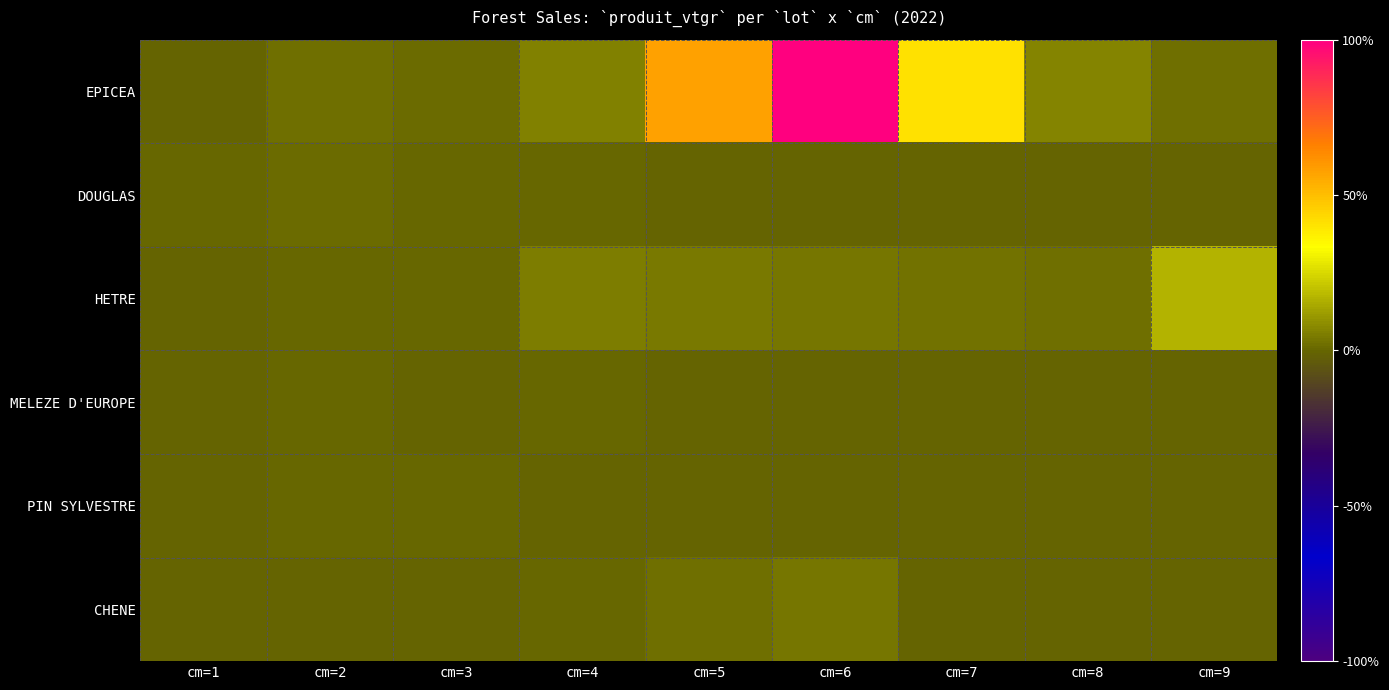

Count the number of categories in the chart.

9